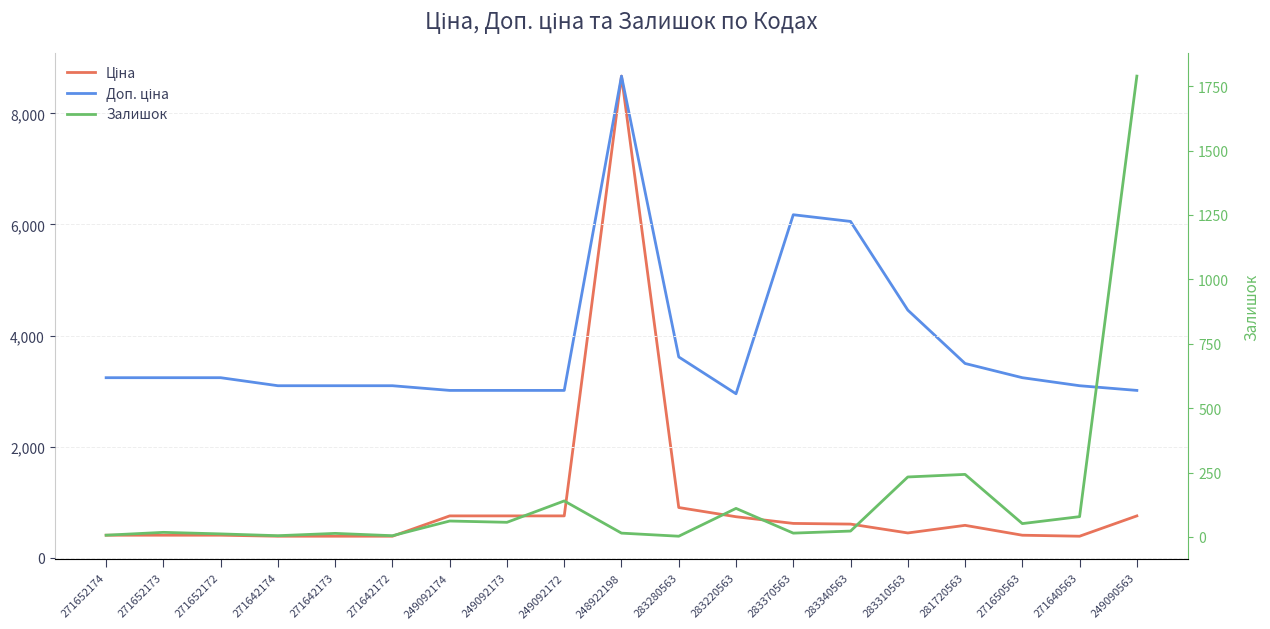

Which series has the widest spread of values?

Ціна